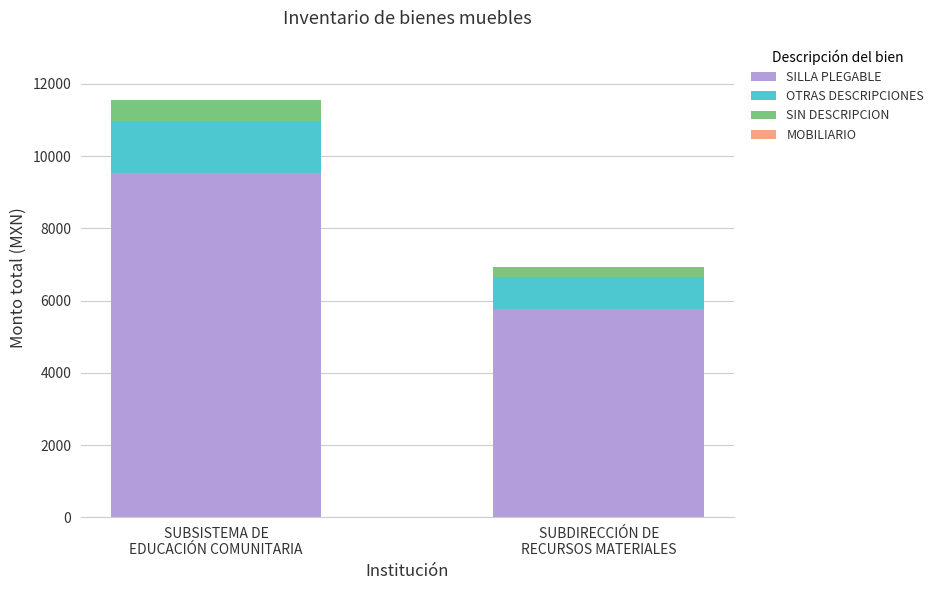

What is the minimum value for SILLA PLEGABLE?

5776.8